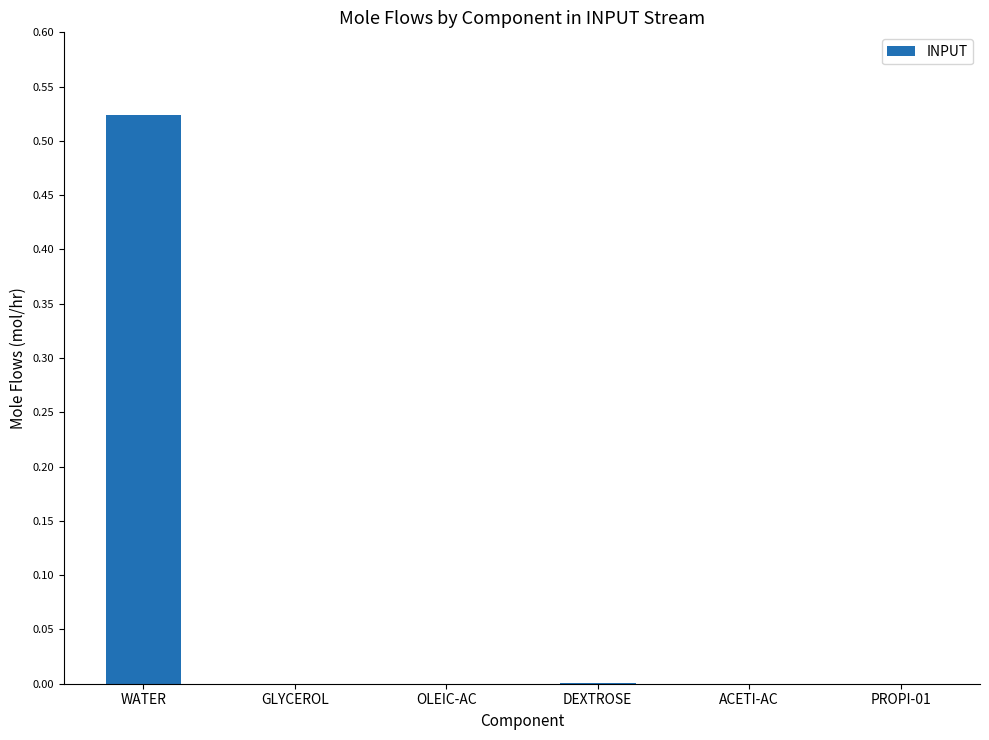

Is it true that the value at ACETI-AC is 0.2?

False